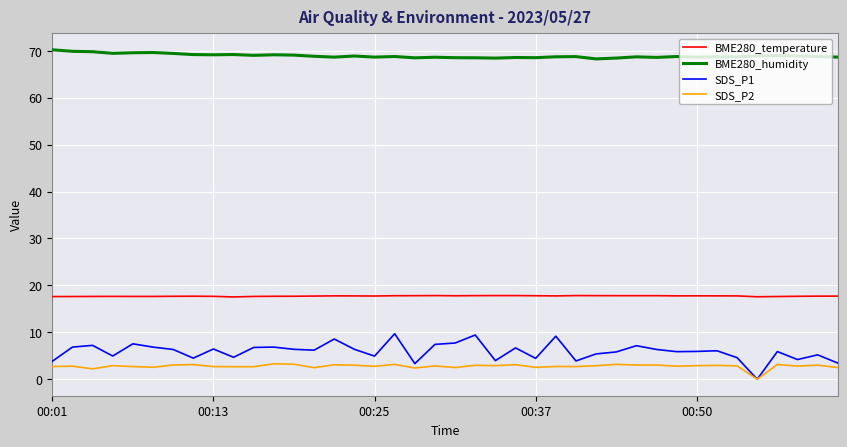

Rank the series by their maximum value, from lowest to highest.

SDS_P2, SDS_P1, BME280_temperature, BME280_humidity